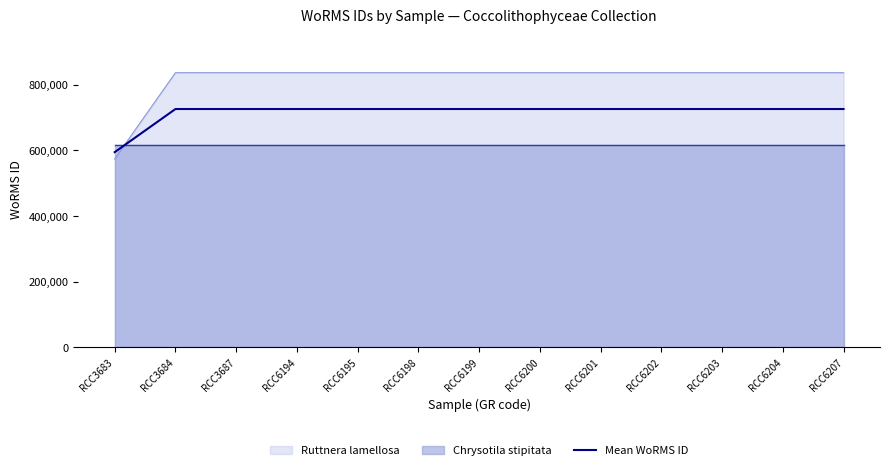

How many data points are less than 726138?

1